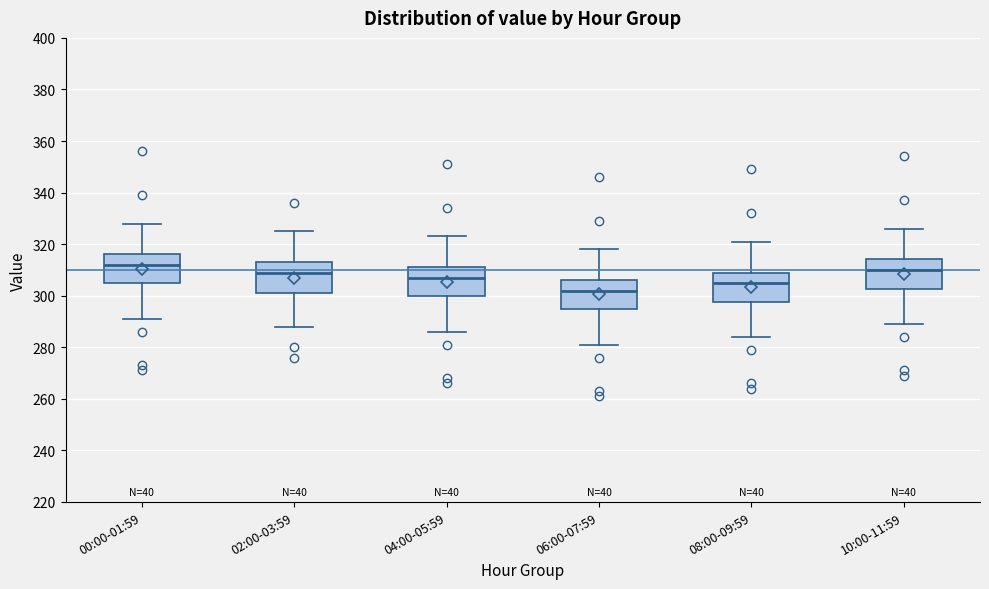

Where does the median line of the box for 00:00-01:59 sit on the y-axis? The values are not printed on the chart, so give them approximately, as read against the axis.

312